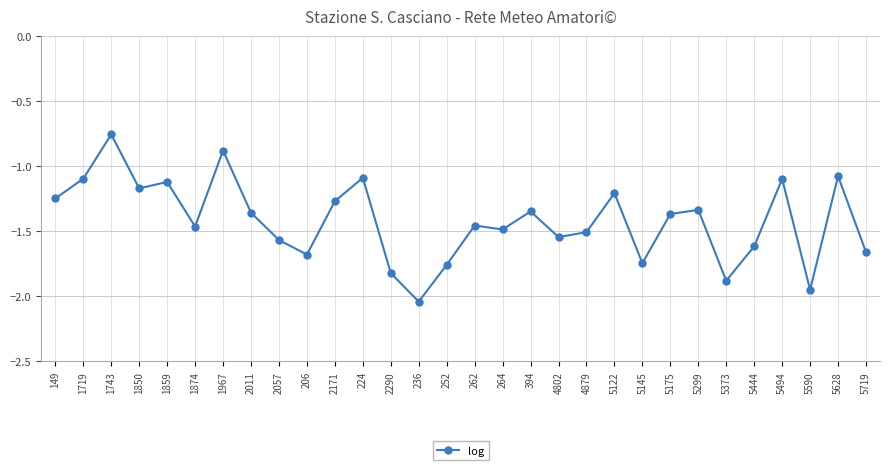

Which label corresponds to the largest value in the chart?

1743